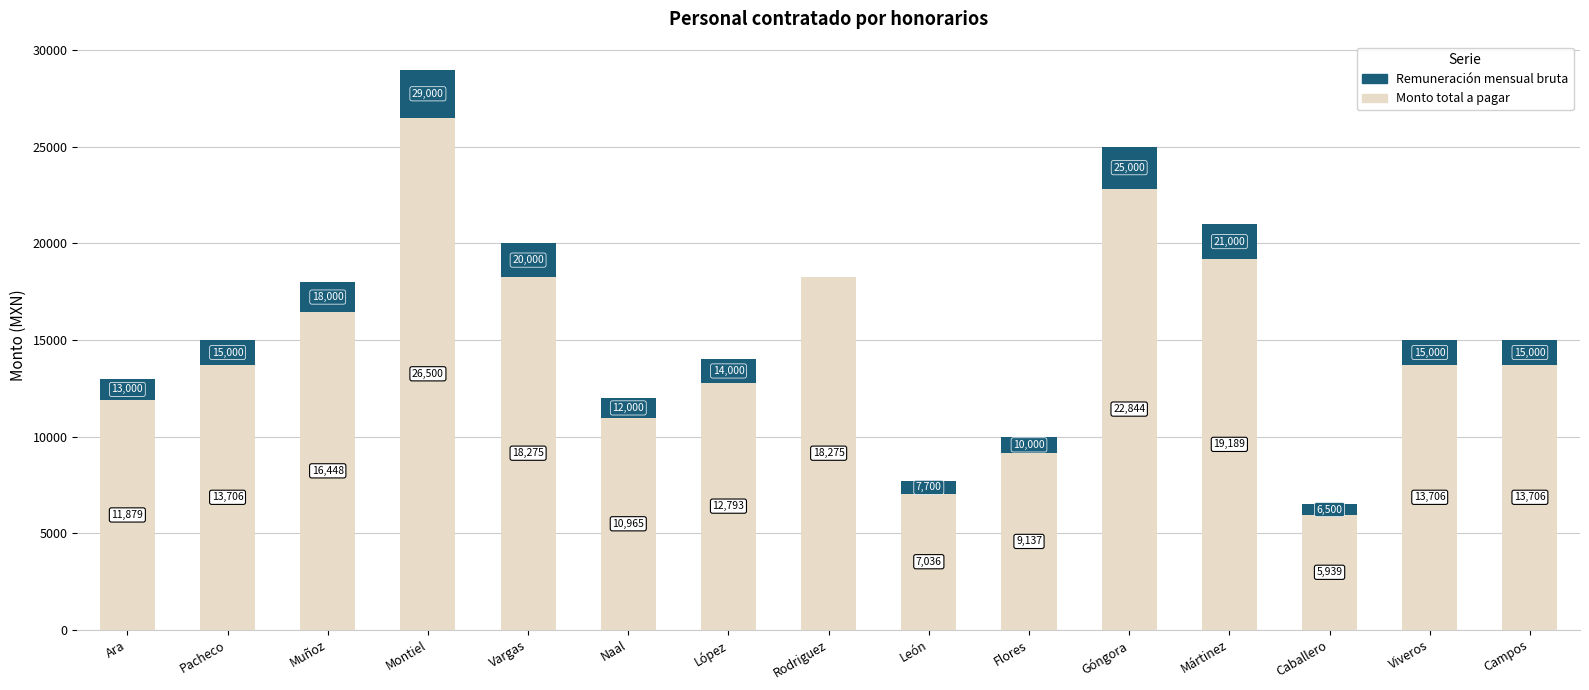

What is the total value across all series at Campos?

15000.0